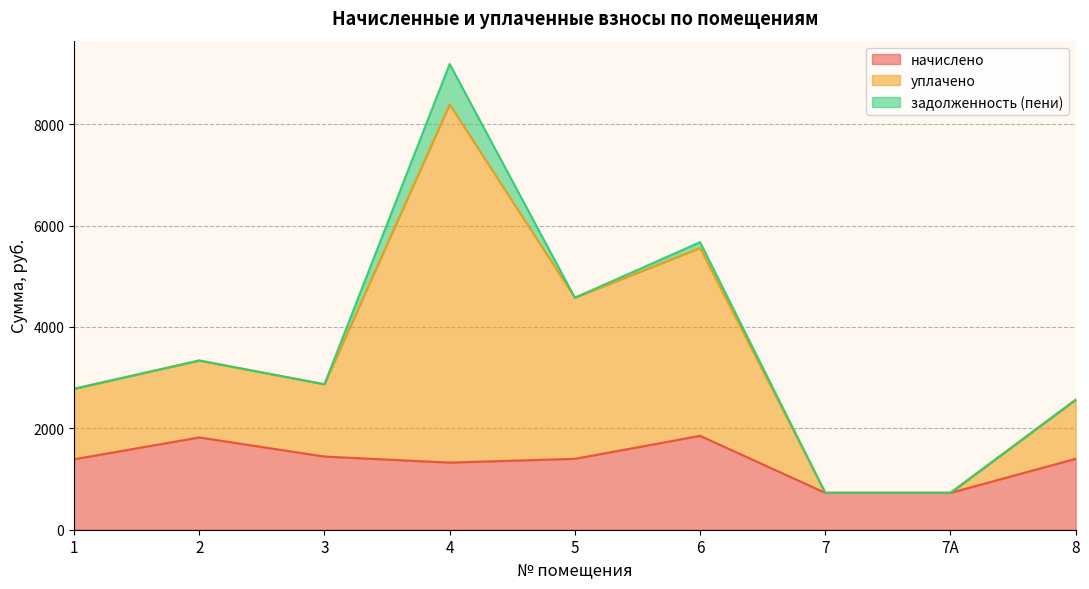

At how many categories does at least one series exceed 6526?

1